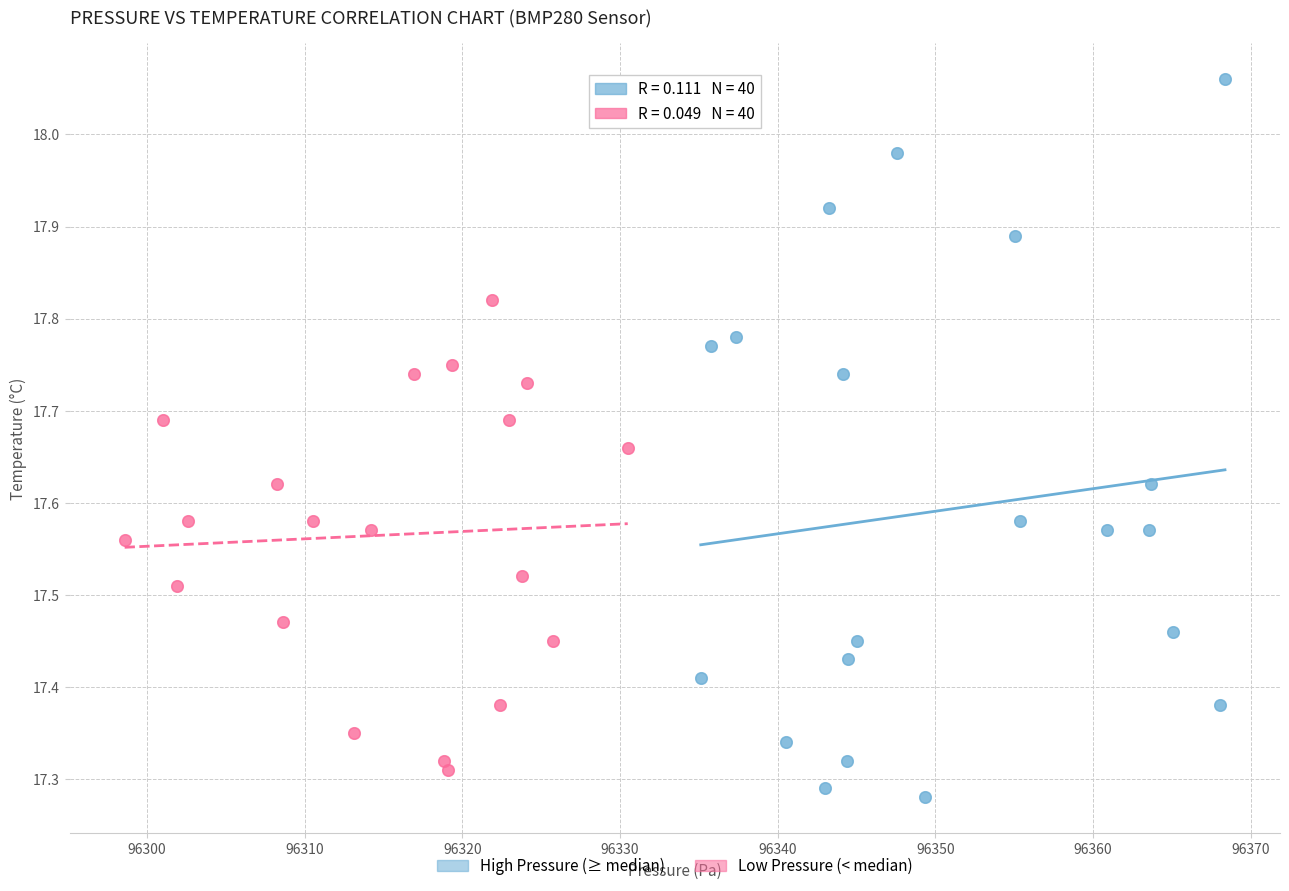

Which series has the widest spread of Y values?

High Pressure (≥ median)